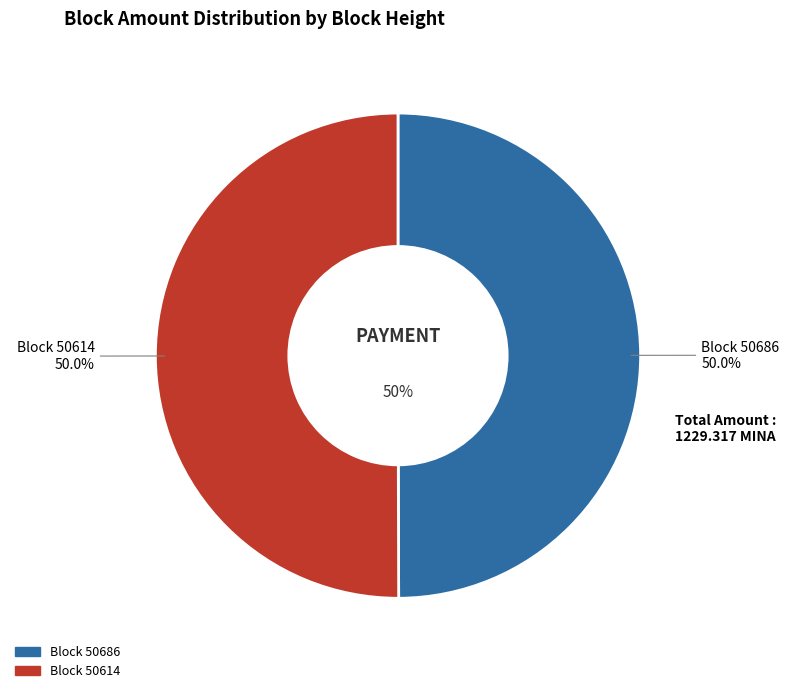

What is the majority slice?

50614